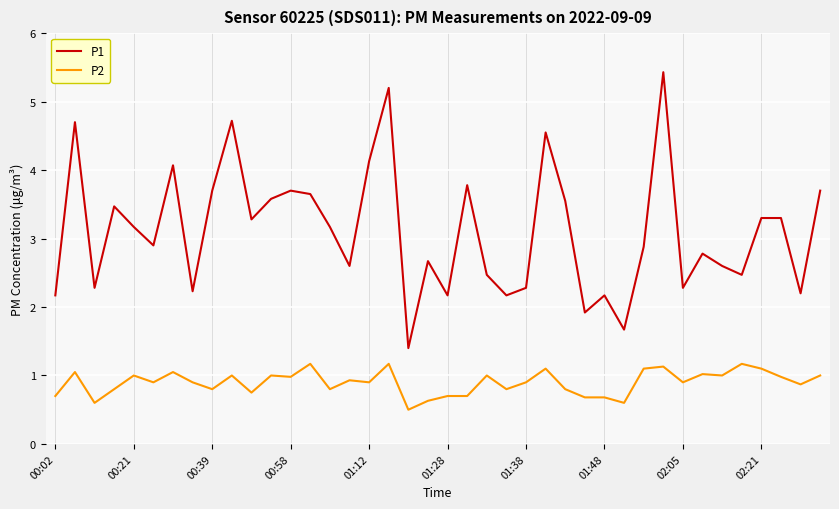

What are all the series names shown in the legend?

P1, P2